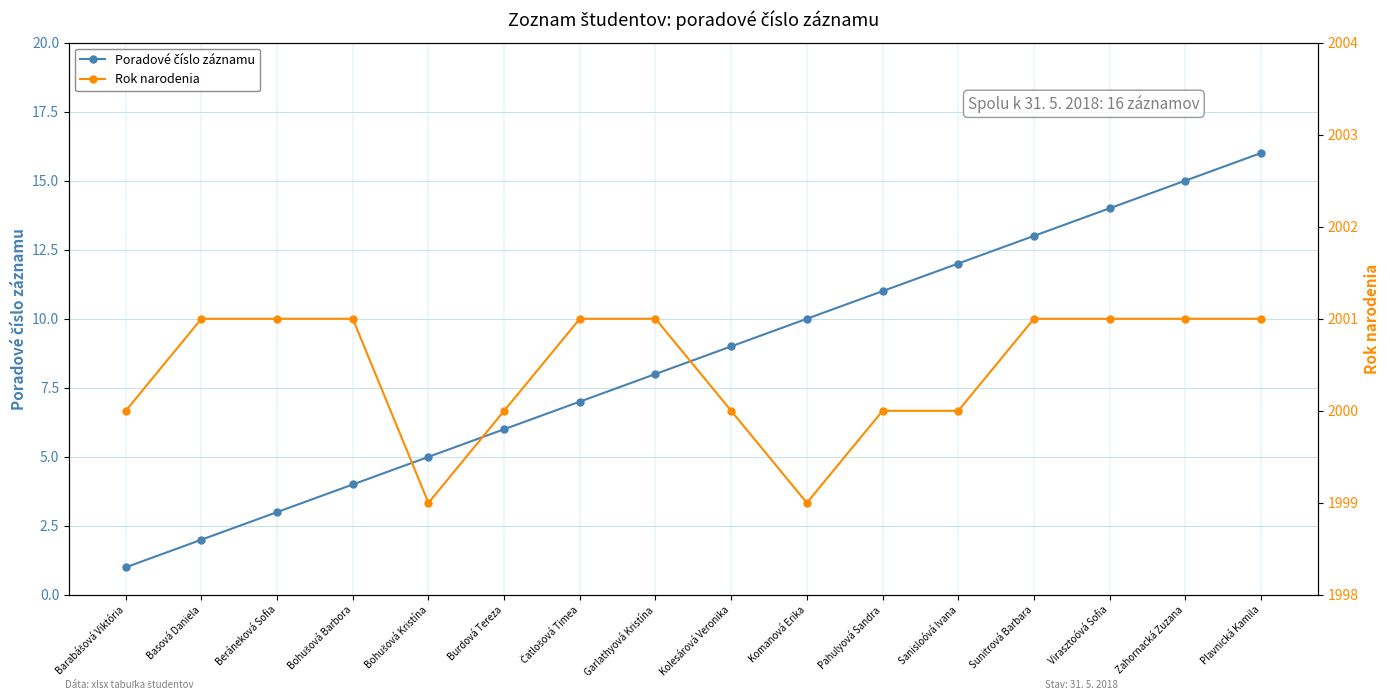

What is the sum of the Rok narodenia values at Čatlošová Timea and Burdová Tereza?

4001